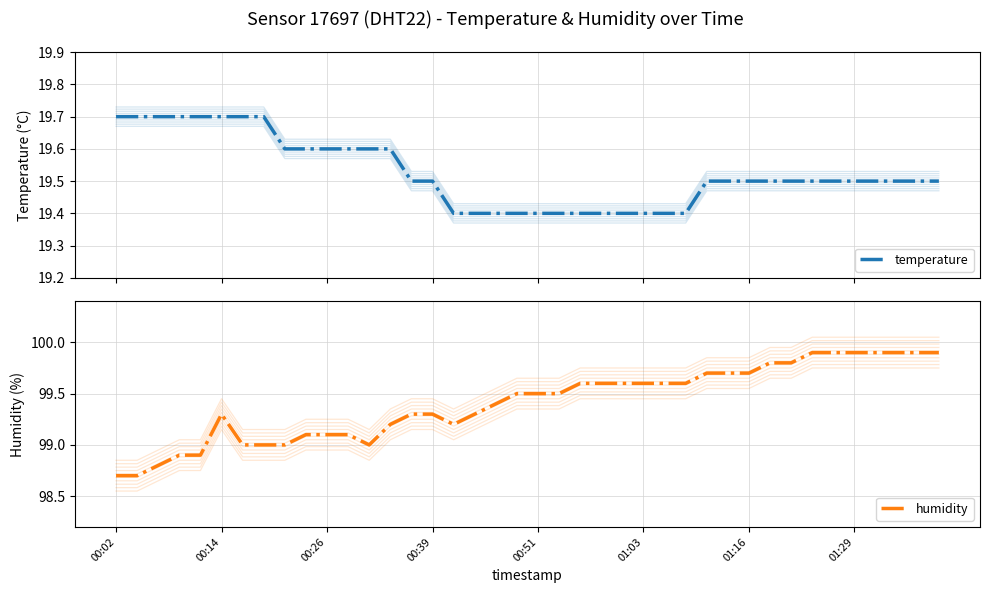

What is the sum of all humidity values?

3976.4